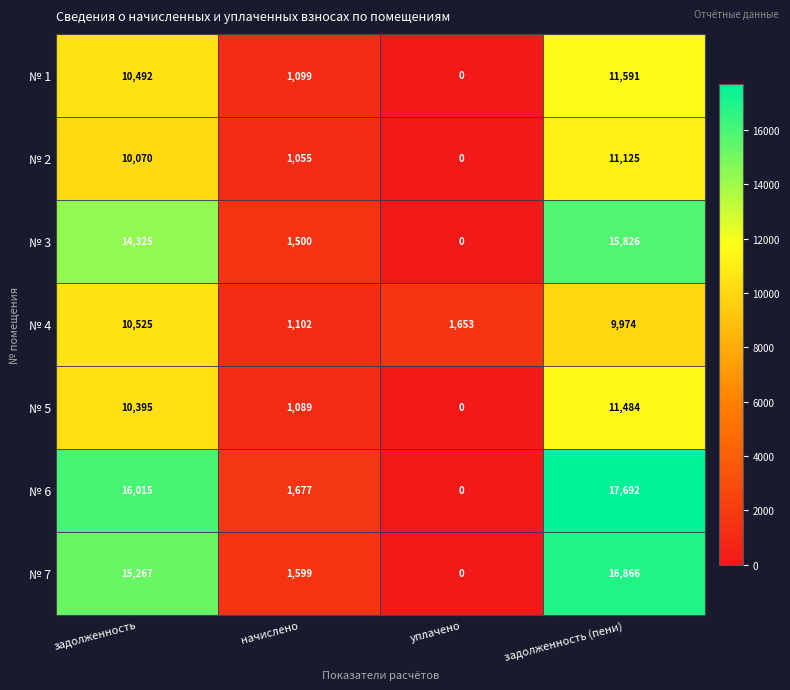

What is the difference between the highest and lowest values at начислено?

622